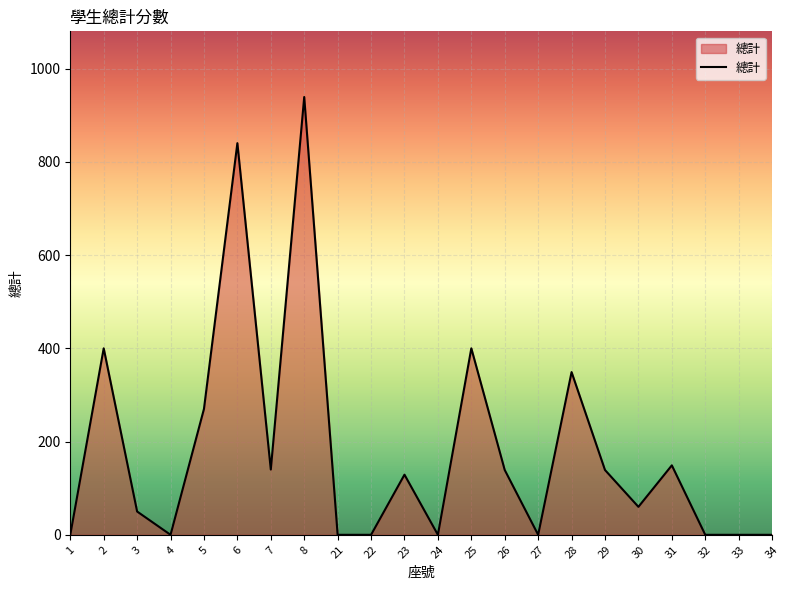

The chart shows a value of 539 at 25. True or false?

False